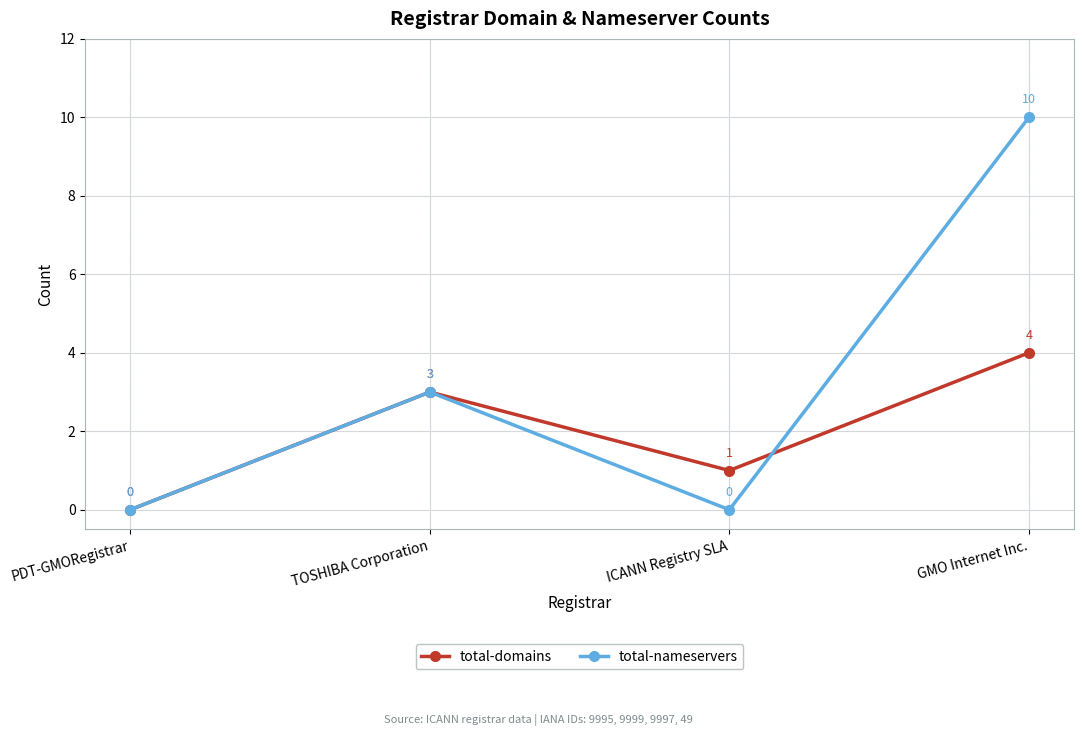

Does the chart have visible grid lines?

Yes